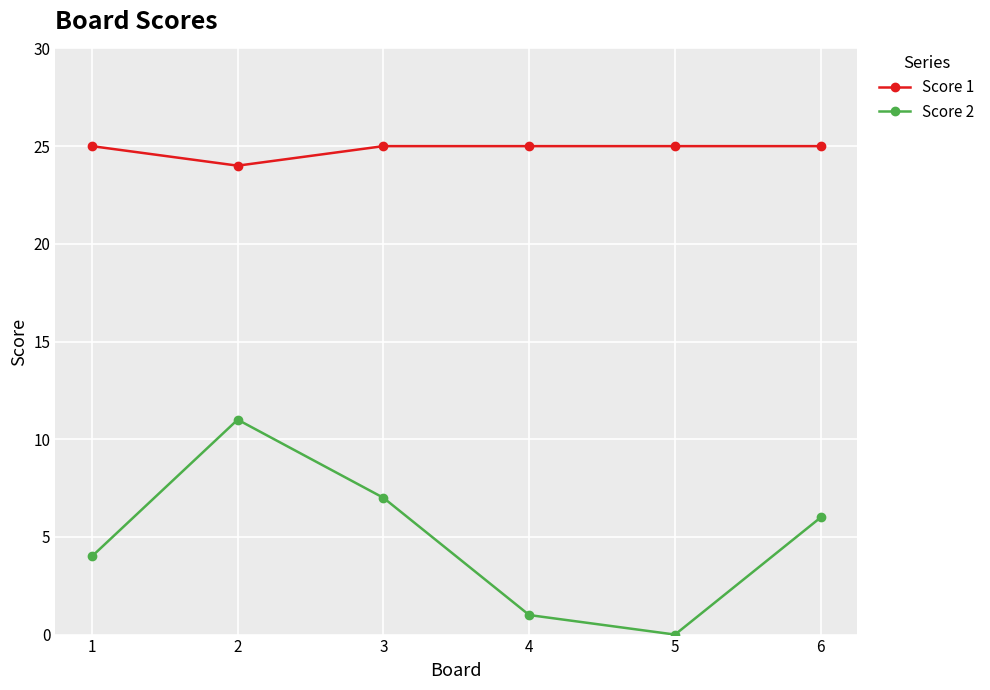

Between 4 and 6, which series saw the biggest shift?

Score 2